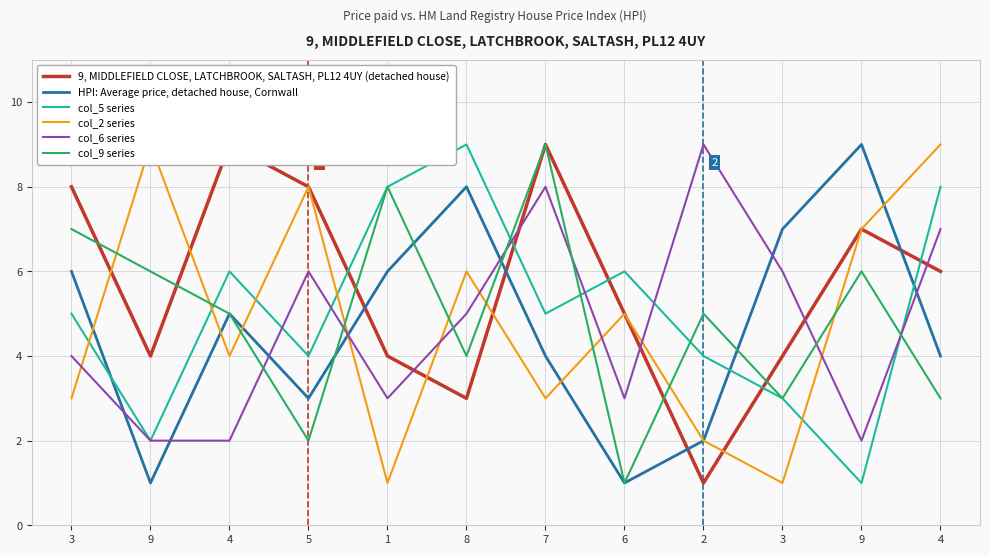

At which label is col_5 series closest to 5?

3